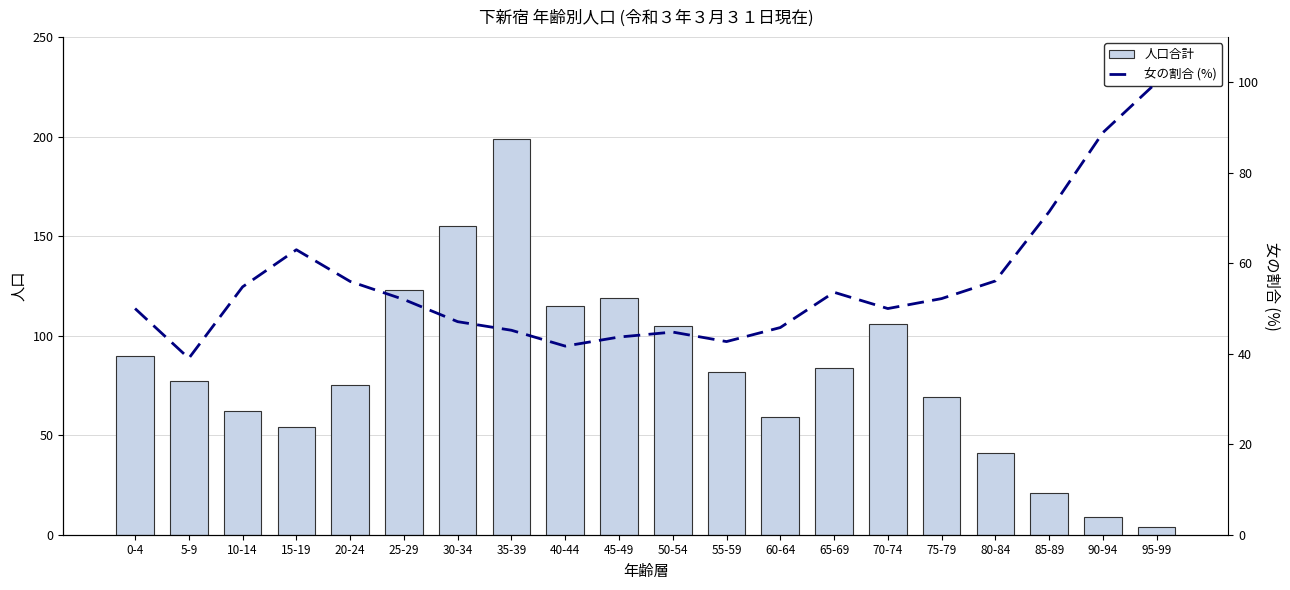

What is the difference between the highest and lowest values at 85-89?

50.4